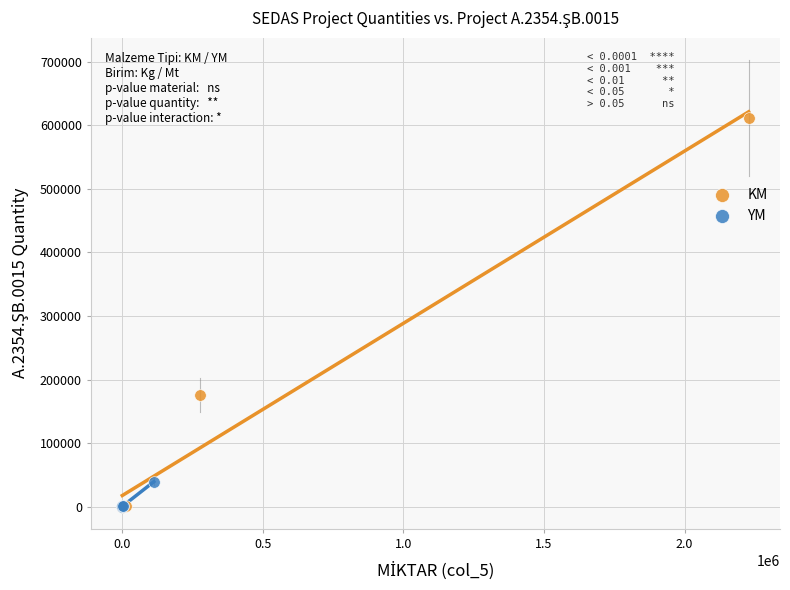

Which series has the largest Y range (max minus min)?

KM